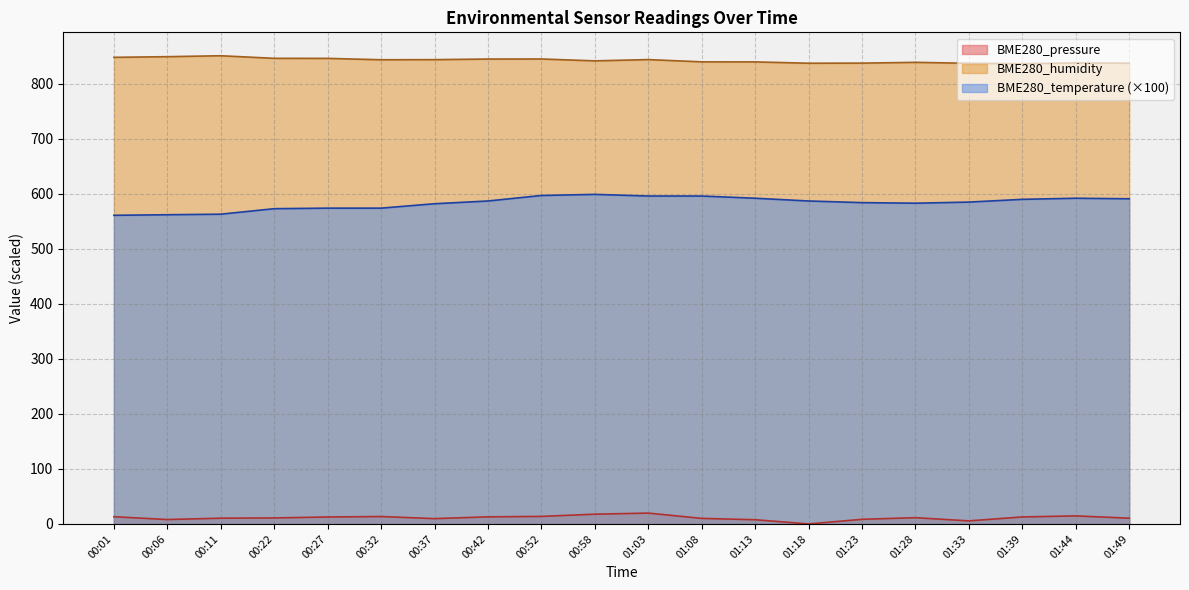

Which series changed the most between 00:37 and 00:42?

BME280_temperature